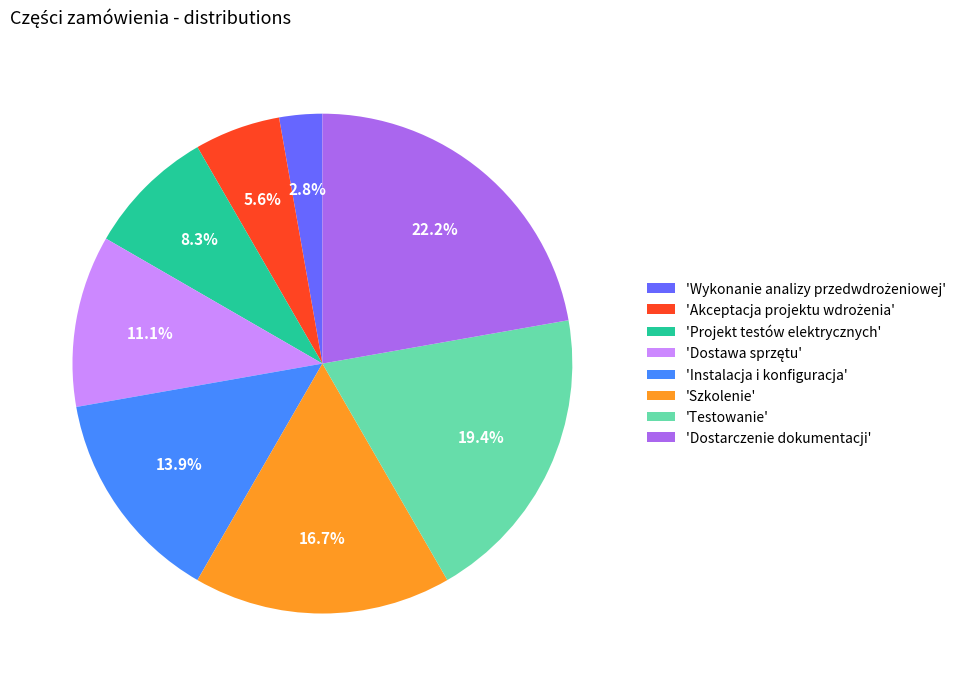

Approximately how many times larger is the value at 'Szkolenie' compared to 'Instalacja i konfiguracja'?

1.2